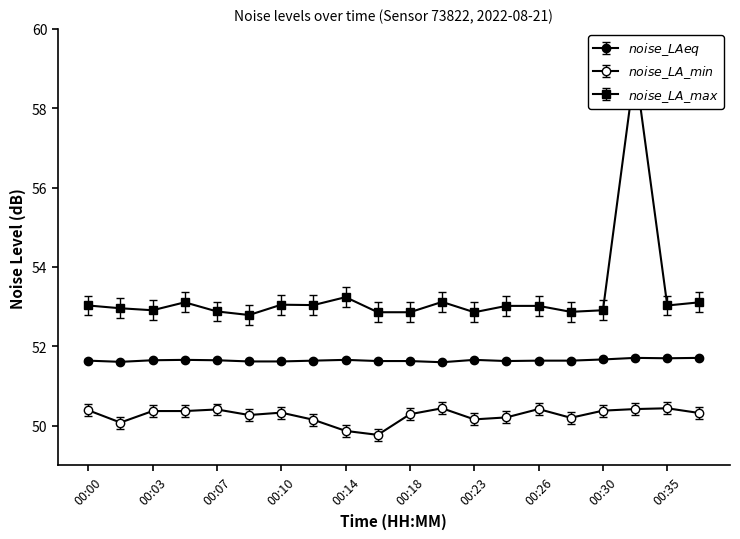

At which category is the sum across all series the highest?

00:32